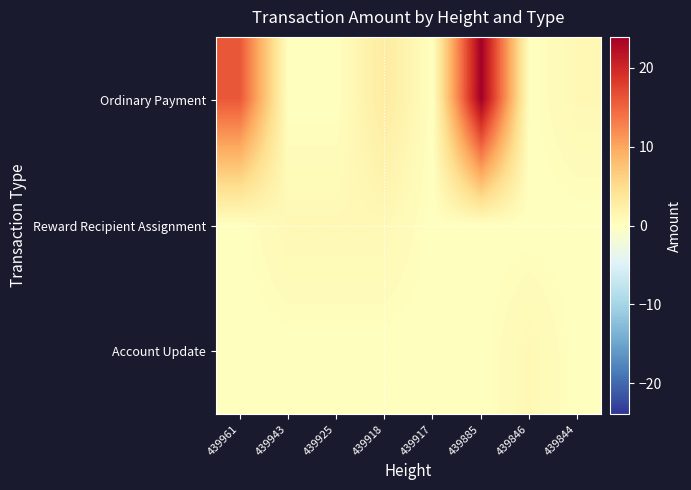

At how many categories does at least one series exceed 0?

7